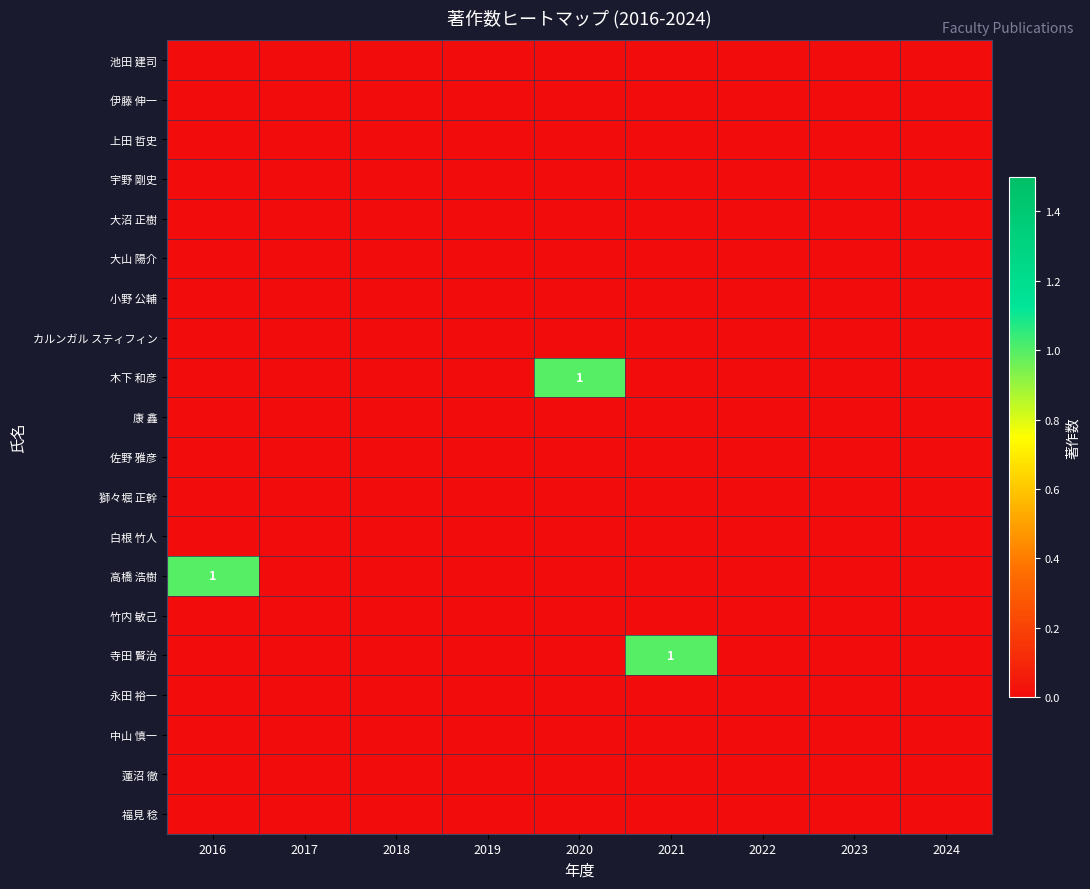

What is the greatest value displayed?

1